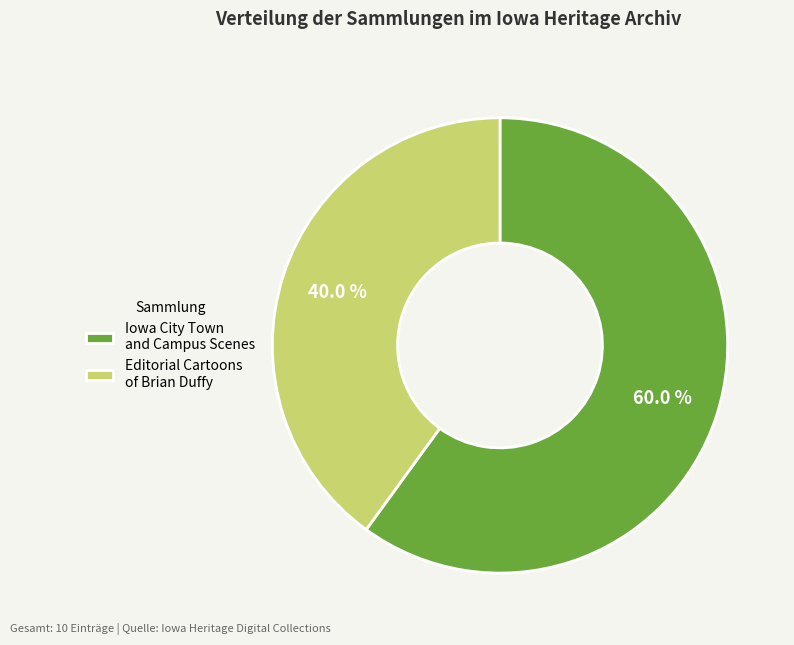

Which category has the smallest portion of the pie?

Editorial Cartoons of Brian Duffy